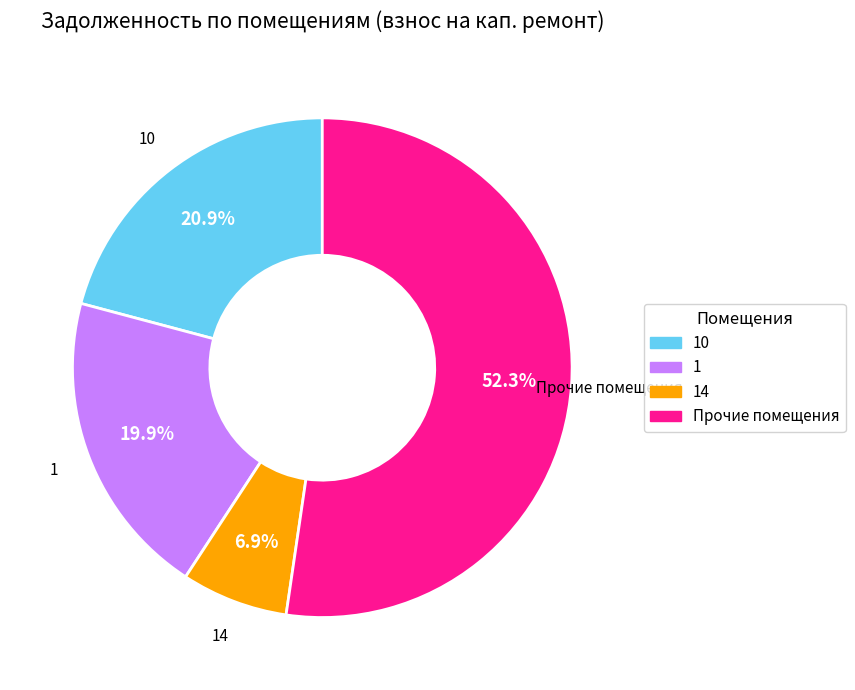

Is there a majority slice in this chart?

Yes